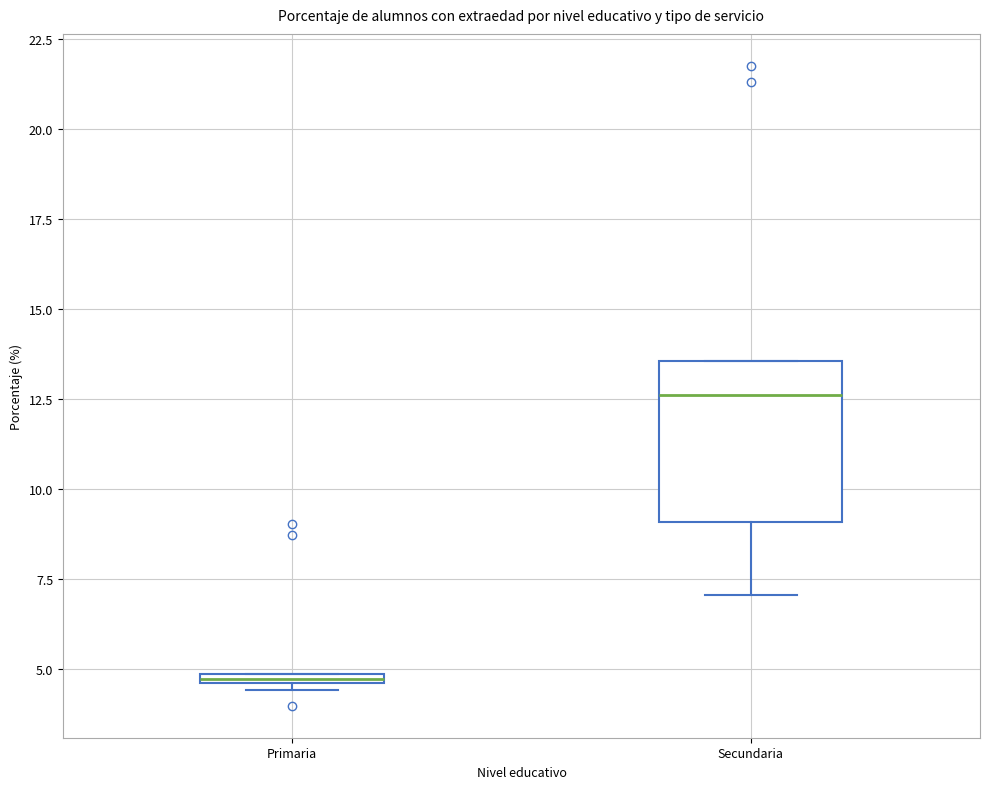

Where is the upper edge of the box for Primaria on the y-axis? The values are not printed on the chart, so give them approximately, as read against the axis.

5.0